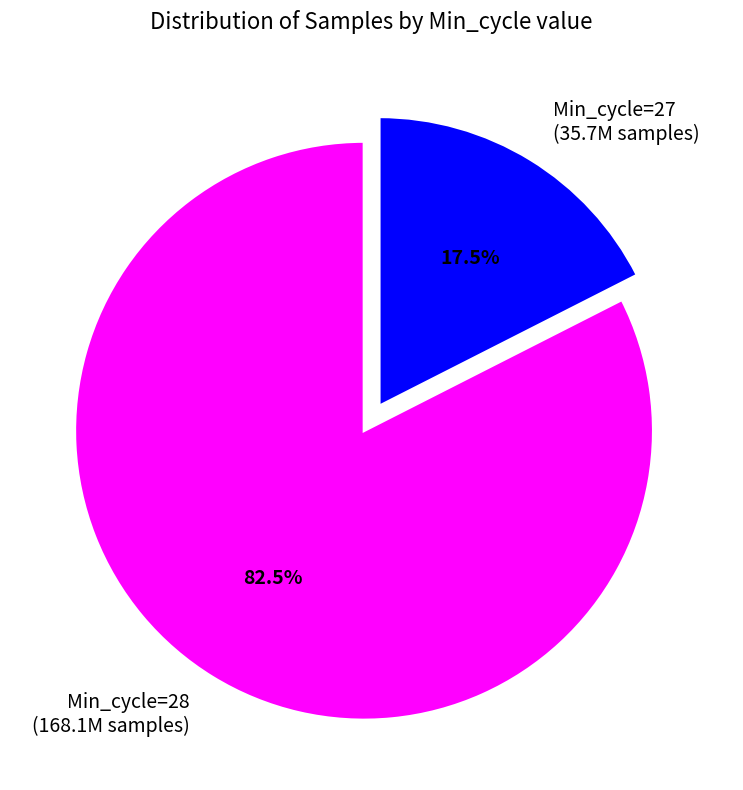

Approximately how many times larger is the value at Min_cycle=28 (168.1M samples) compared to Min_cycle=27 (35.7M samples)?

4.7